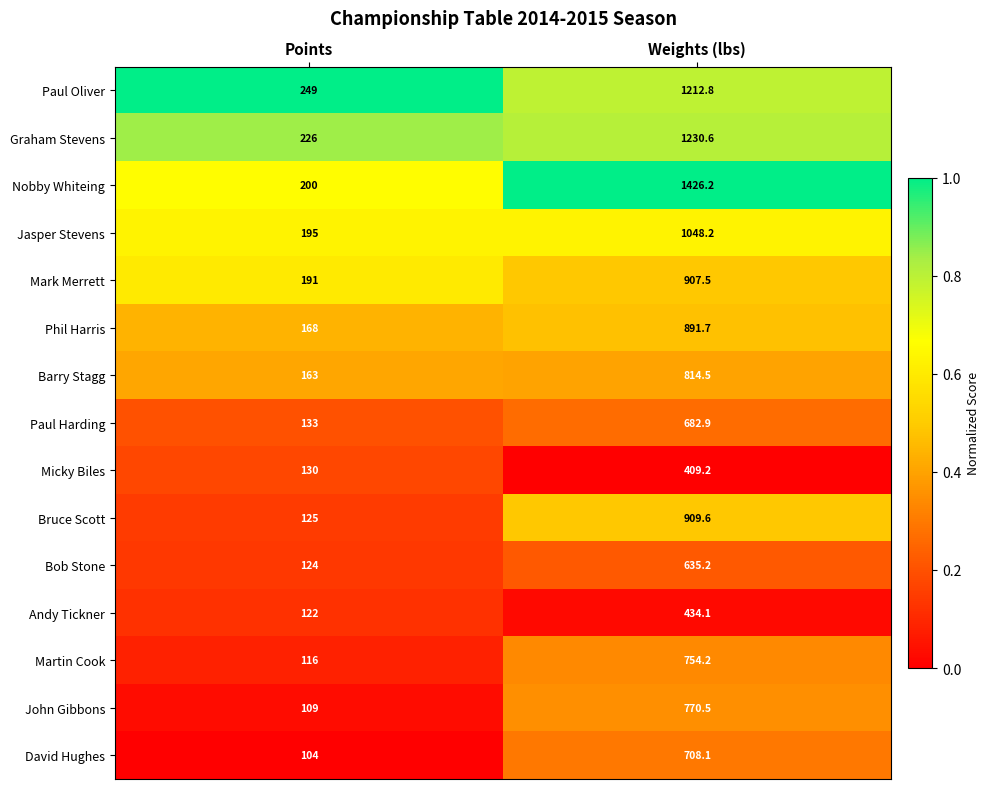

Reading right to left, list all the values displayed in this chart.

Paul Oliver: 1212.8	249.0
Graham Stevens: 1230.6	226.0
Nobby Whiteing: 1426.2	200.0
Jasper Stevens: 1048.2	195.0
Mark Merrett: 907.5	191.0
Phil Harris: 891.7	168.0
Barry Stagg: 814.5	163.0
Paul Harding: 682.9	133.0
Micky Biles: 409.2	130.0
Bruce Scott: 909.6	125.0
Bob Stone: 635.2	124.0
Andy Tickner: 434.1	122.0
Martin Cook: 754.2	116.0
John Gibbons: 770.5	109.0
David Hughes: 708.1	104.0